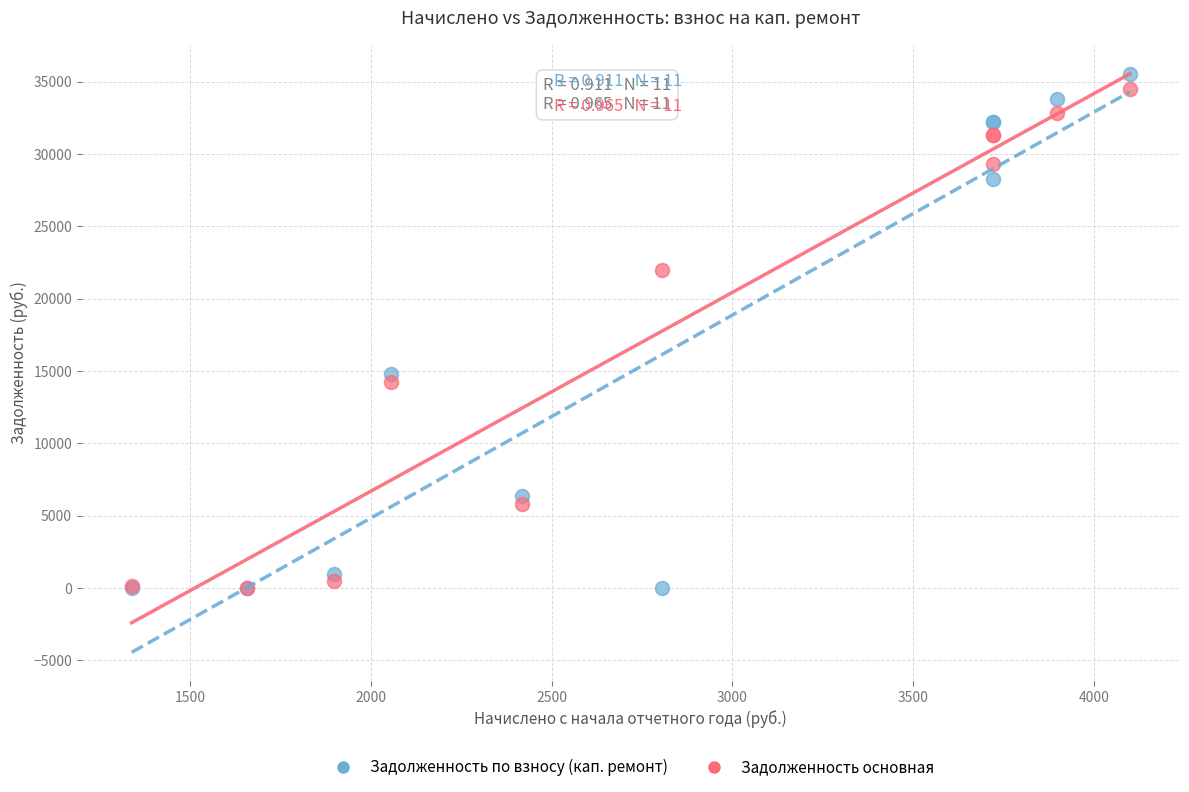

In the Задолженность основная series, what Y value is closest to 17250?

14271.9